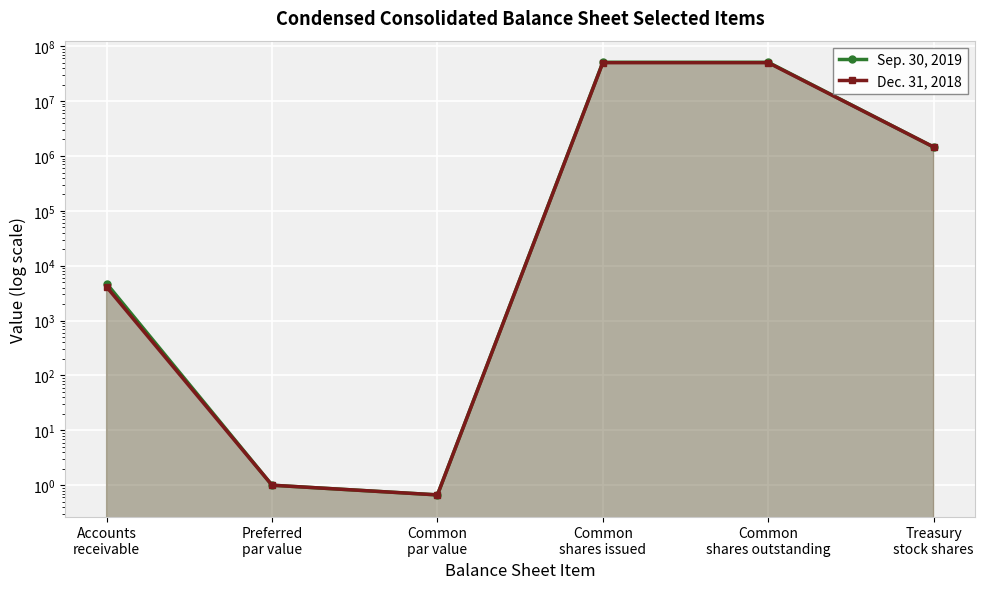

True or false: Sep. 30, 2019 and Dec. 31, 2018 intersect in this chart.

False